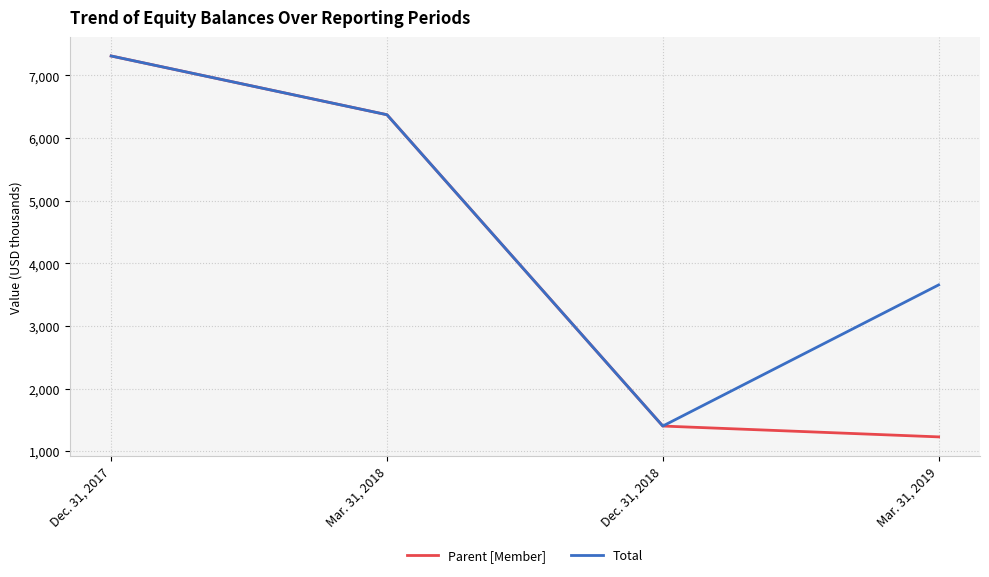

What are all the series names shown in the legend?

Parent [Member], Total